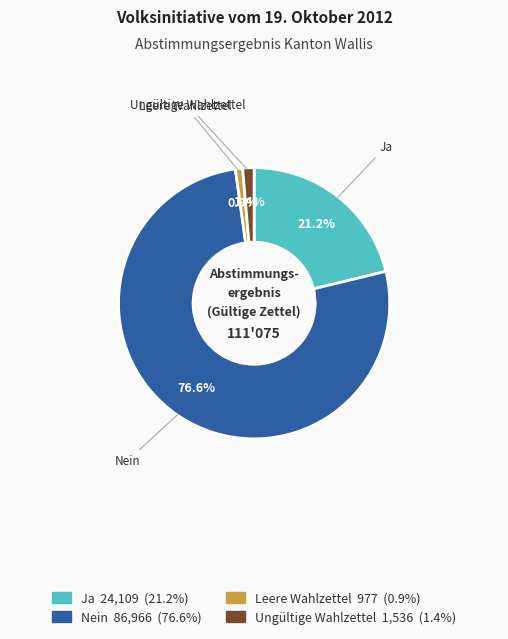

To the nearest percent, what is the difference between the Ungültige Wahlzettel and Ja slice percentages?

20%